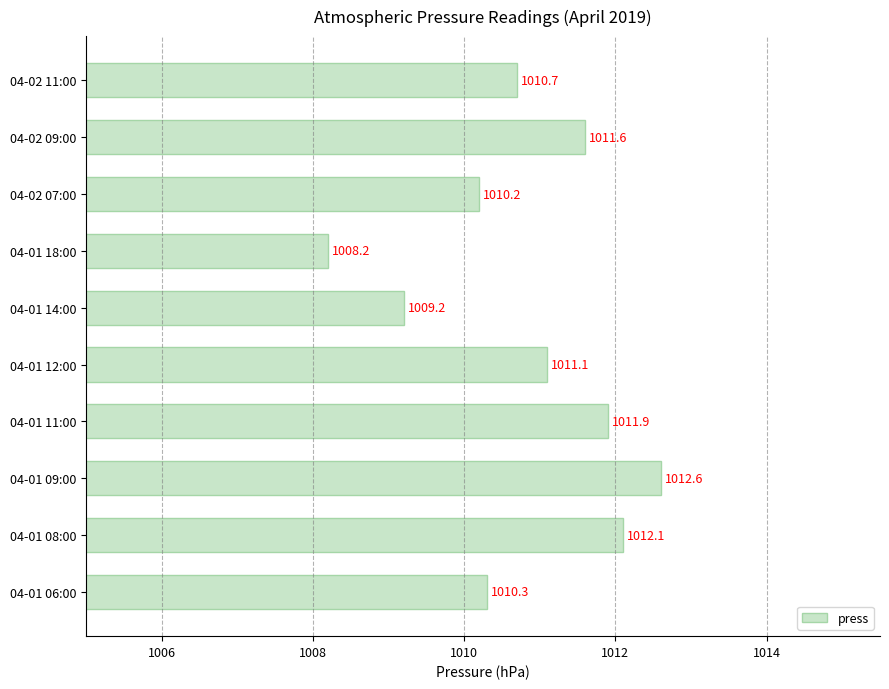

Is it true that the value at 04-01 09:00 is 630.7?

False